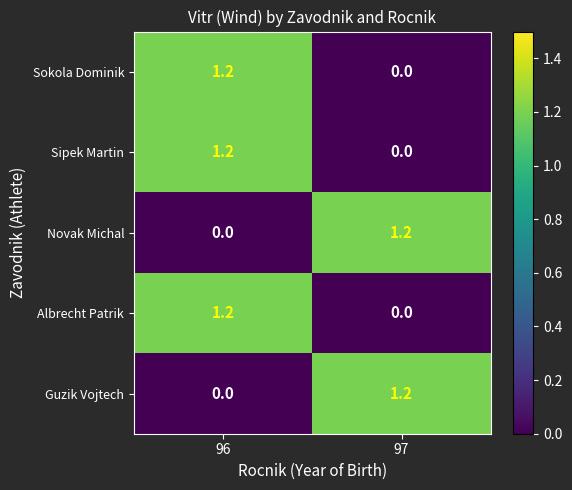

Reading left to right, extract all data points from this chart.

Sokola Dominik: 1.2	0.0
Sipek Martin: 1.2	0.0
Novak Michal: 0.0	1.2
Albrecht Patrik: 1.2	0.0
Guzik Vojtech: 0.0	1.2